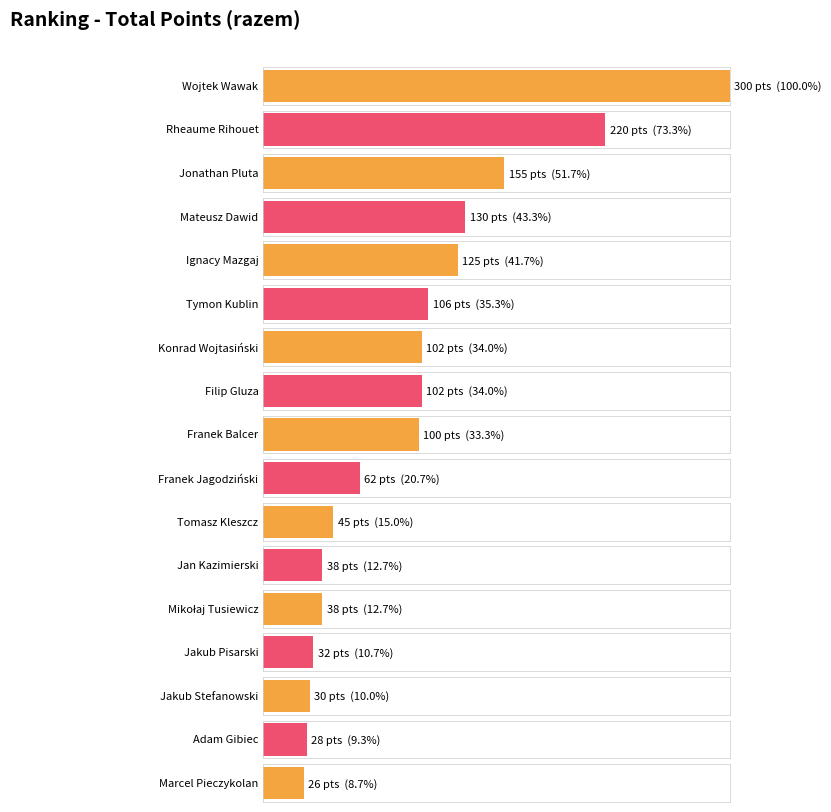

Rank the categories by value from highest to lowest.

Wojtek Wawak, Rheaume Rihouet, Jonathan Pluta, Mateusz Dawid, Ignacy Mazgaj, Tymon Kublin, Konrad Wojtasiński, Filip Gluza, Franek Balcer, Franek Jagodziński, Tomasz Kleszcz, Jan Kazimierski, Mikołaj Tusiewicz, Jakub Pisarski, Jakub Stefanowski, Adam Gibiec, Marcel Pieczykolan